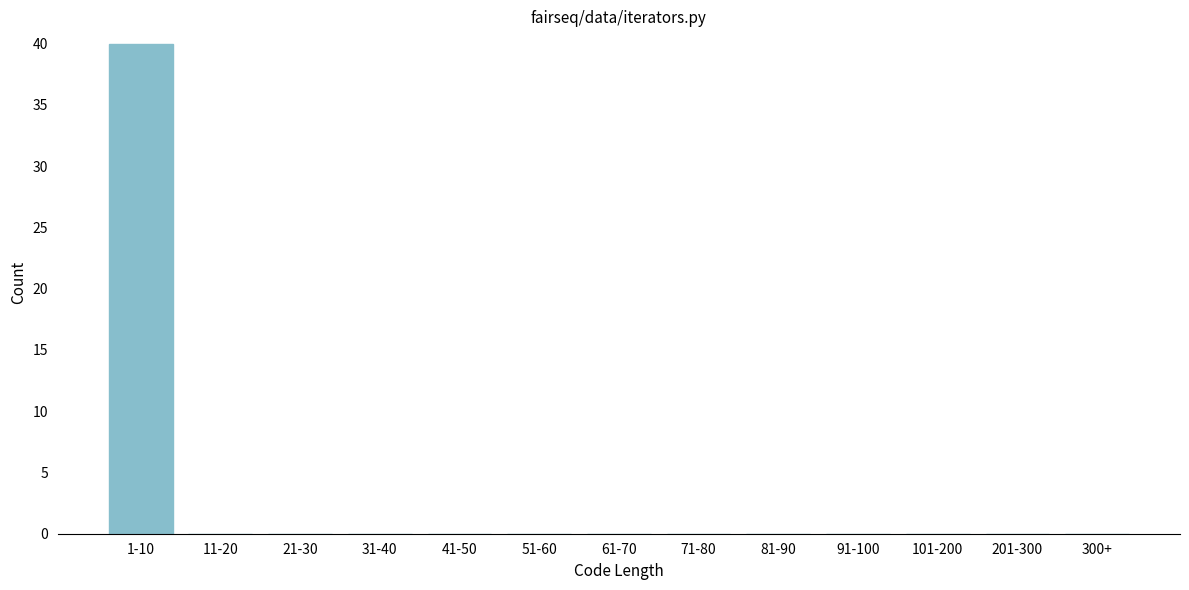

Reading left to right, what are all the values shown in this chart?

1-10=40	11-20=0	21-30=0	31-40=0	41-50=0	51-60=0	61-70=0	71-80=0	81-90=0	91-100=0	101-200=0	201-300=0	300+=0